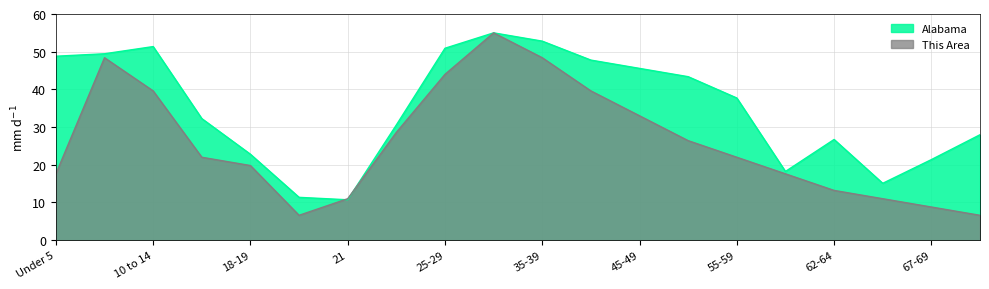

How many intersections are there between This Area and Alabama?

2